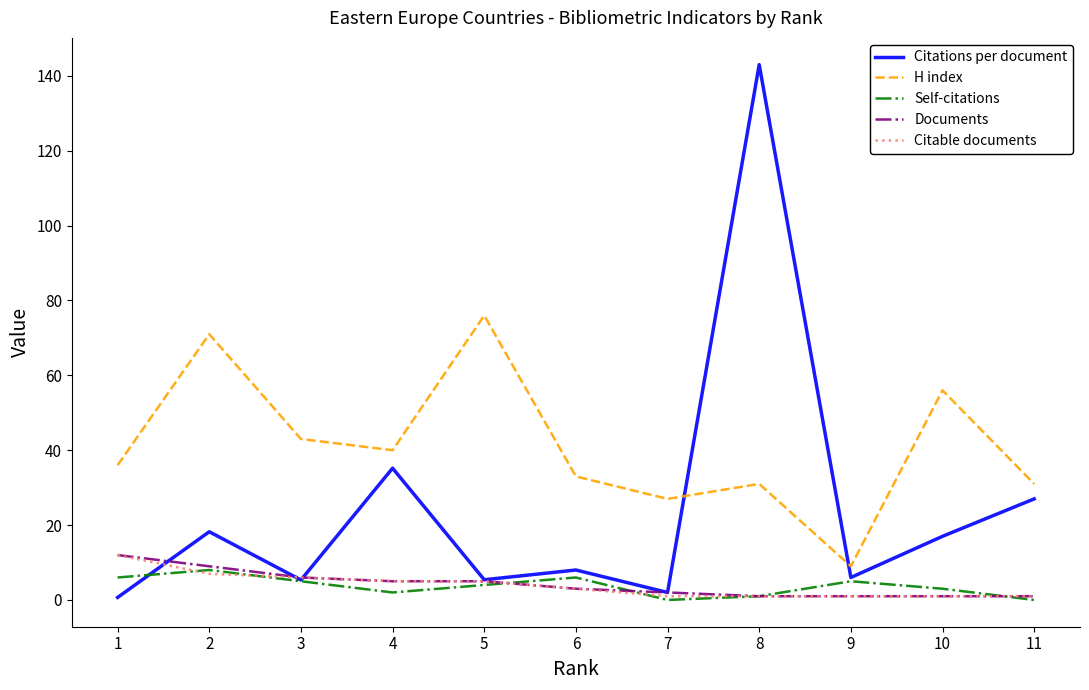

What is the total value across all series at 4?

87.2